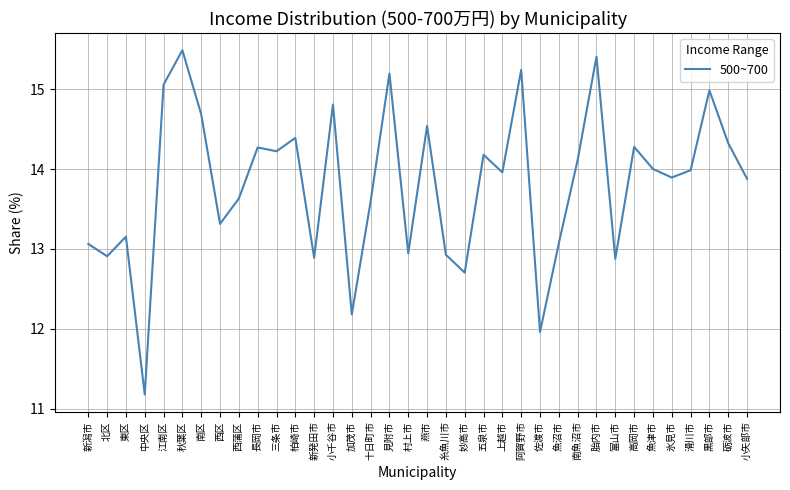

How many series are shown in this chart?

1